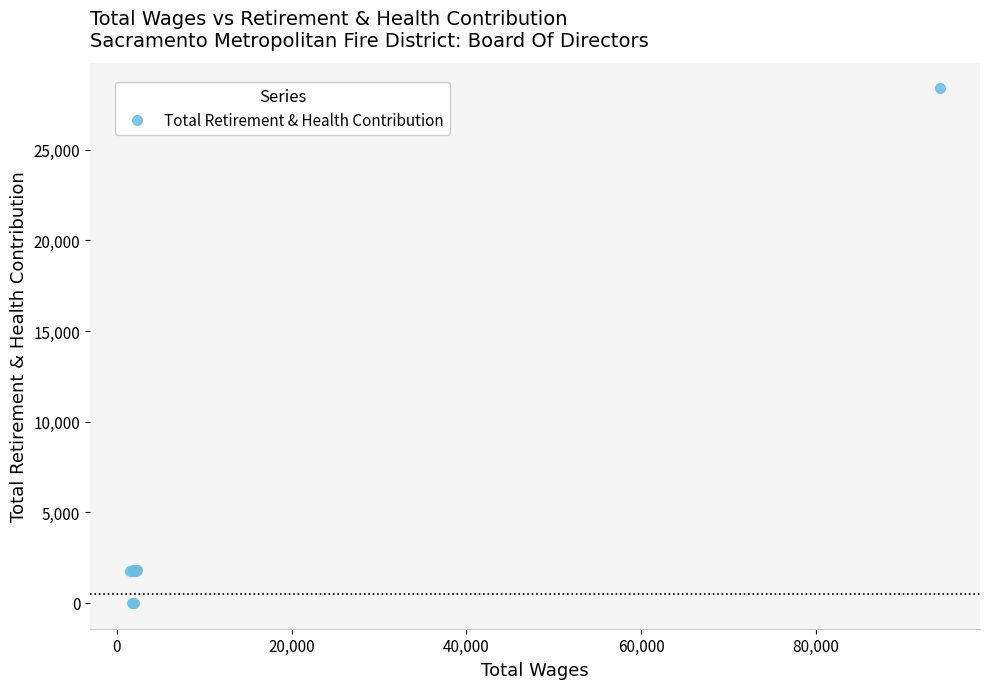

At which label does the data first exceed 1794?

20,000